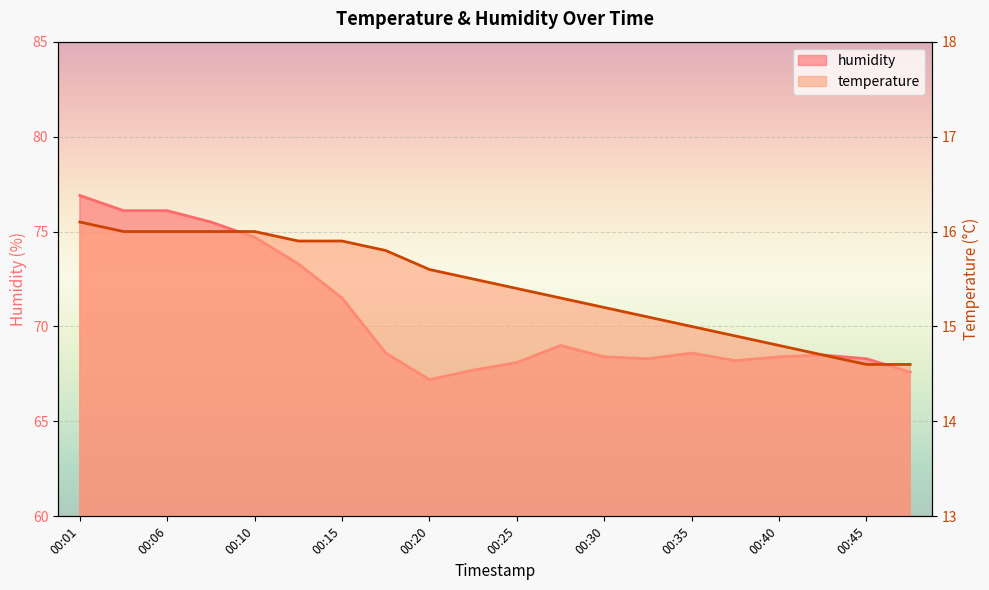

What are all the series names shown in the legend?

temperature, humidity